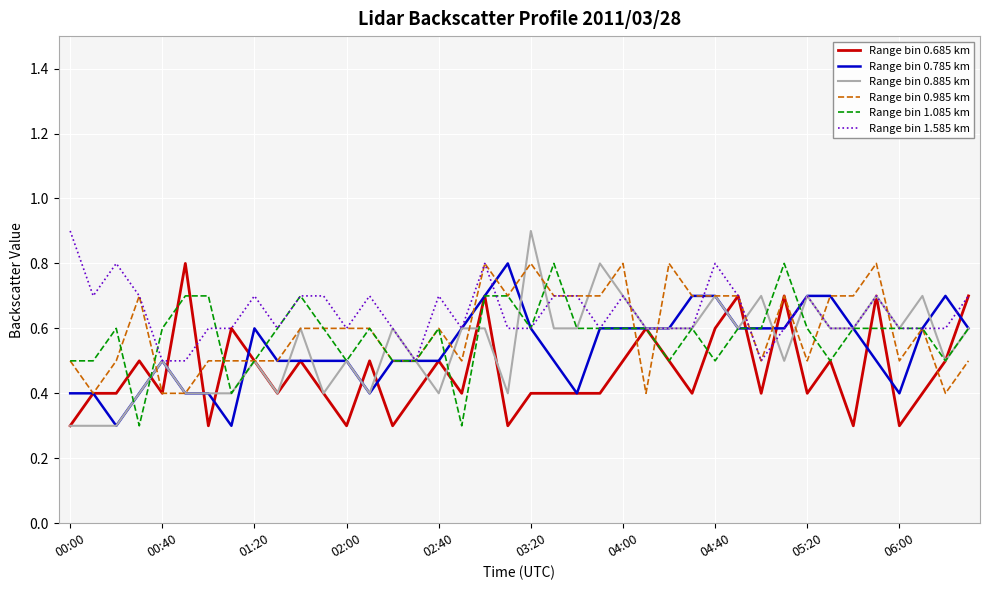

What is the smallest value displayed?

0.3